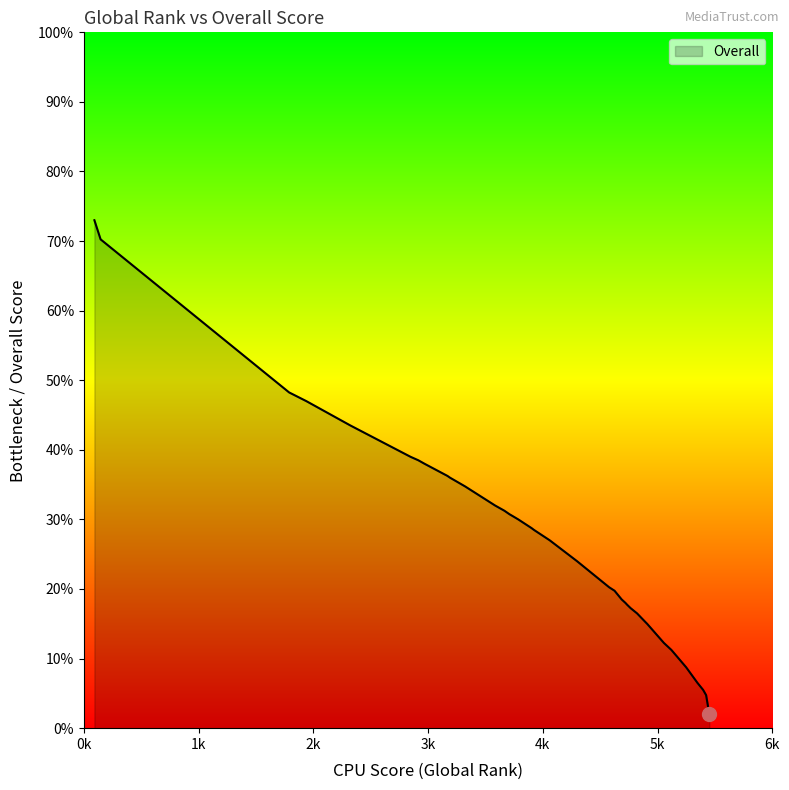

How many data points does each series have?

40